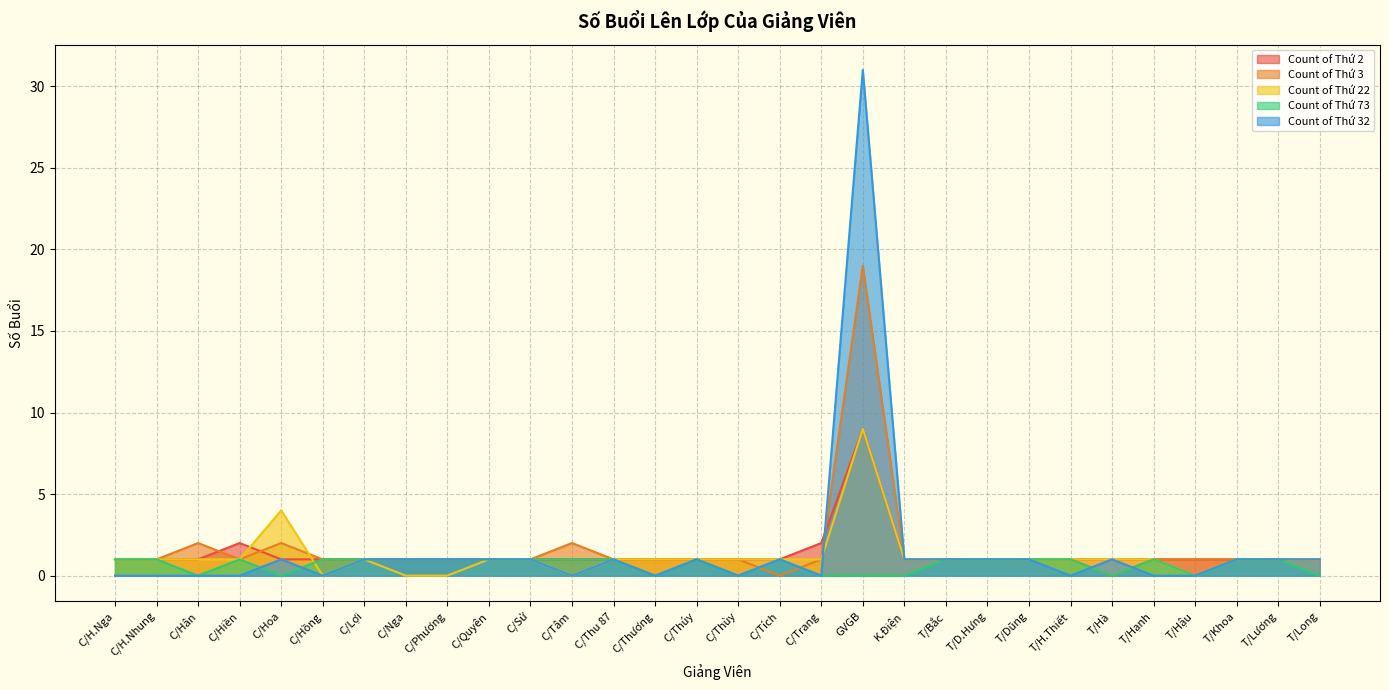

How many lines are shown in the chart?

5